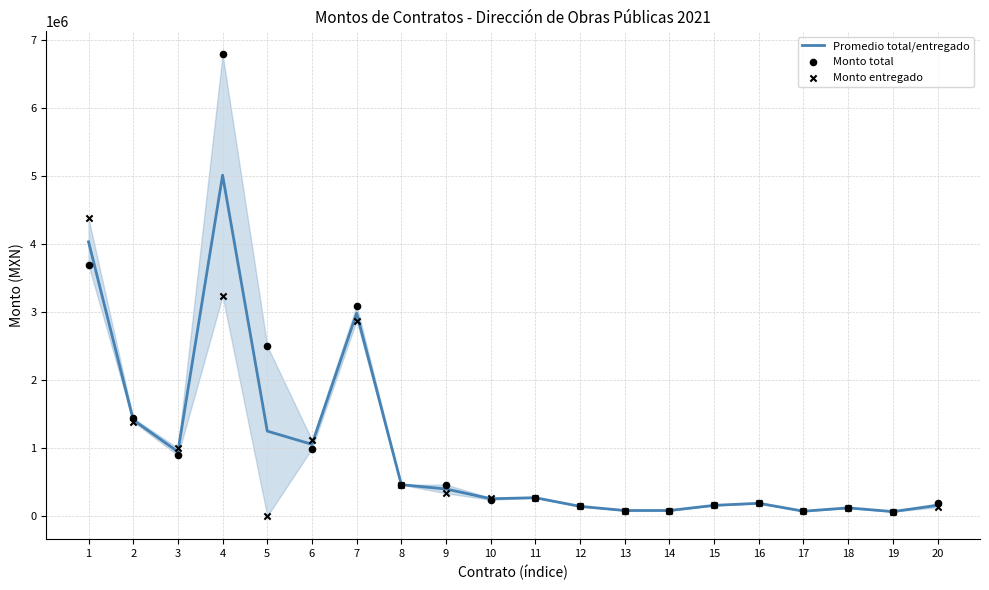

Which series has the largest Y range (max minus min)?

Monto total